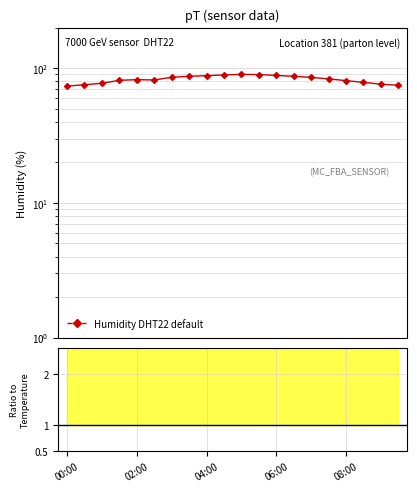

How many series are shown in this chart?

1